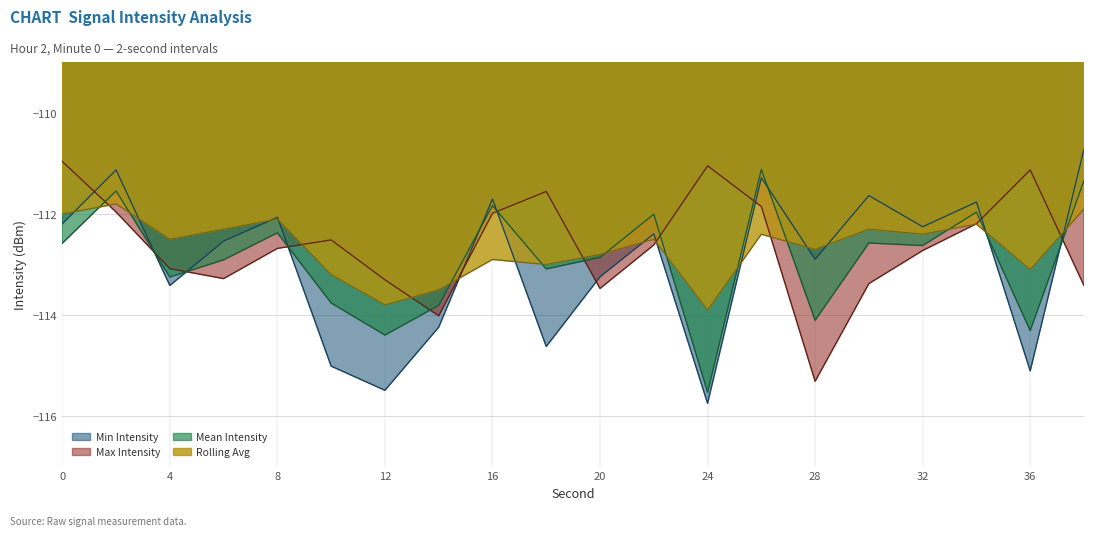

Which has a higher value, 6 or 4?

6